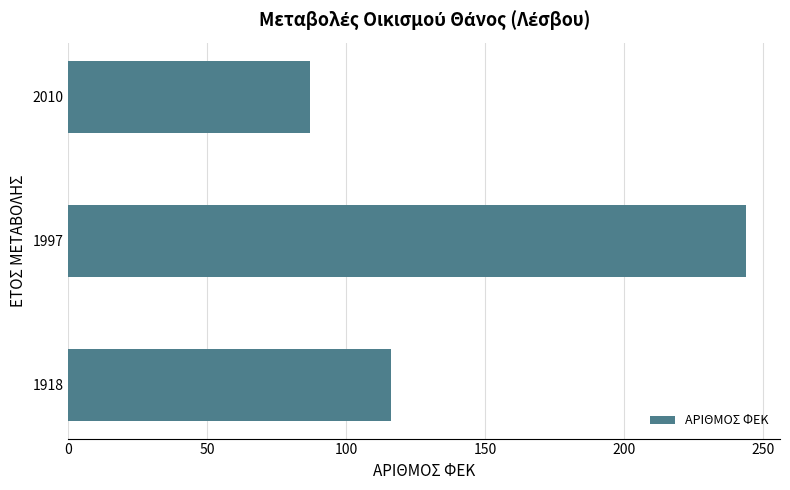

Count the values in the range 87 to 244.

3